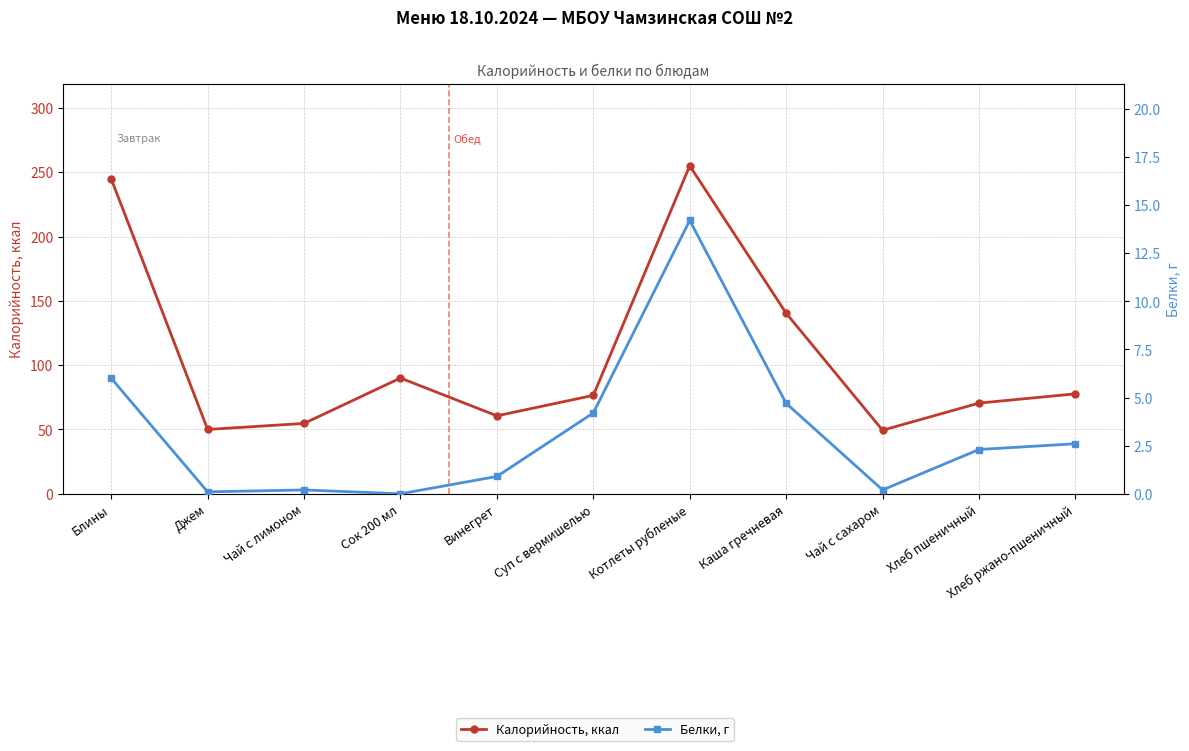

Which category has the highest value in the Белки, г series?

Котлеты рубленые